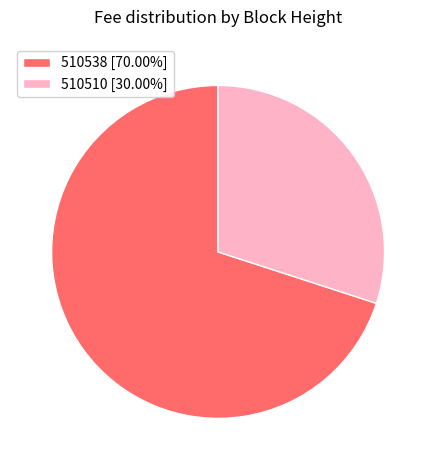

The 510510 slice represents 20% of the pie. True or false?

False